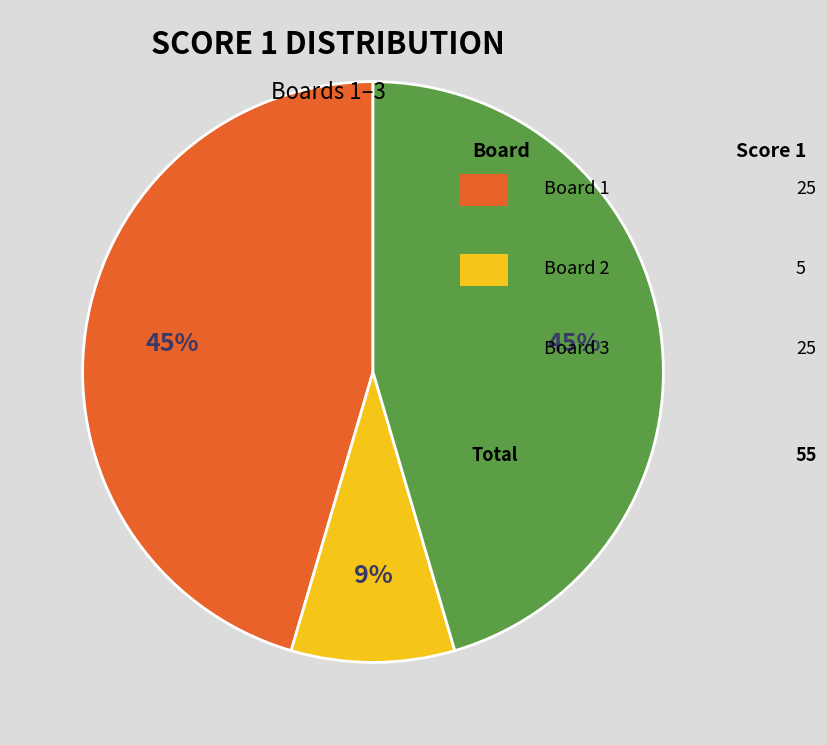

Is there any slice that represents more than half of the pie?

No